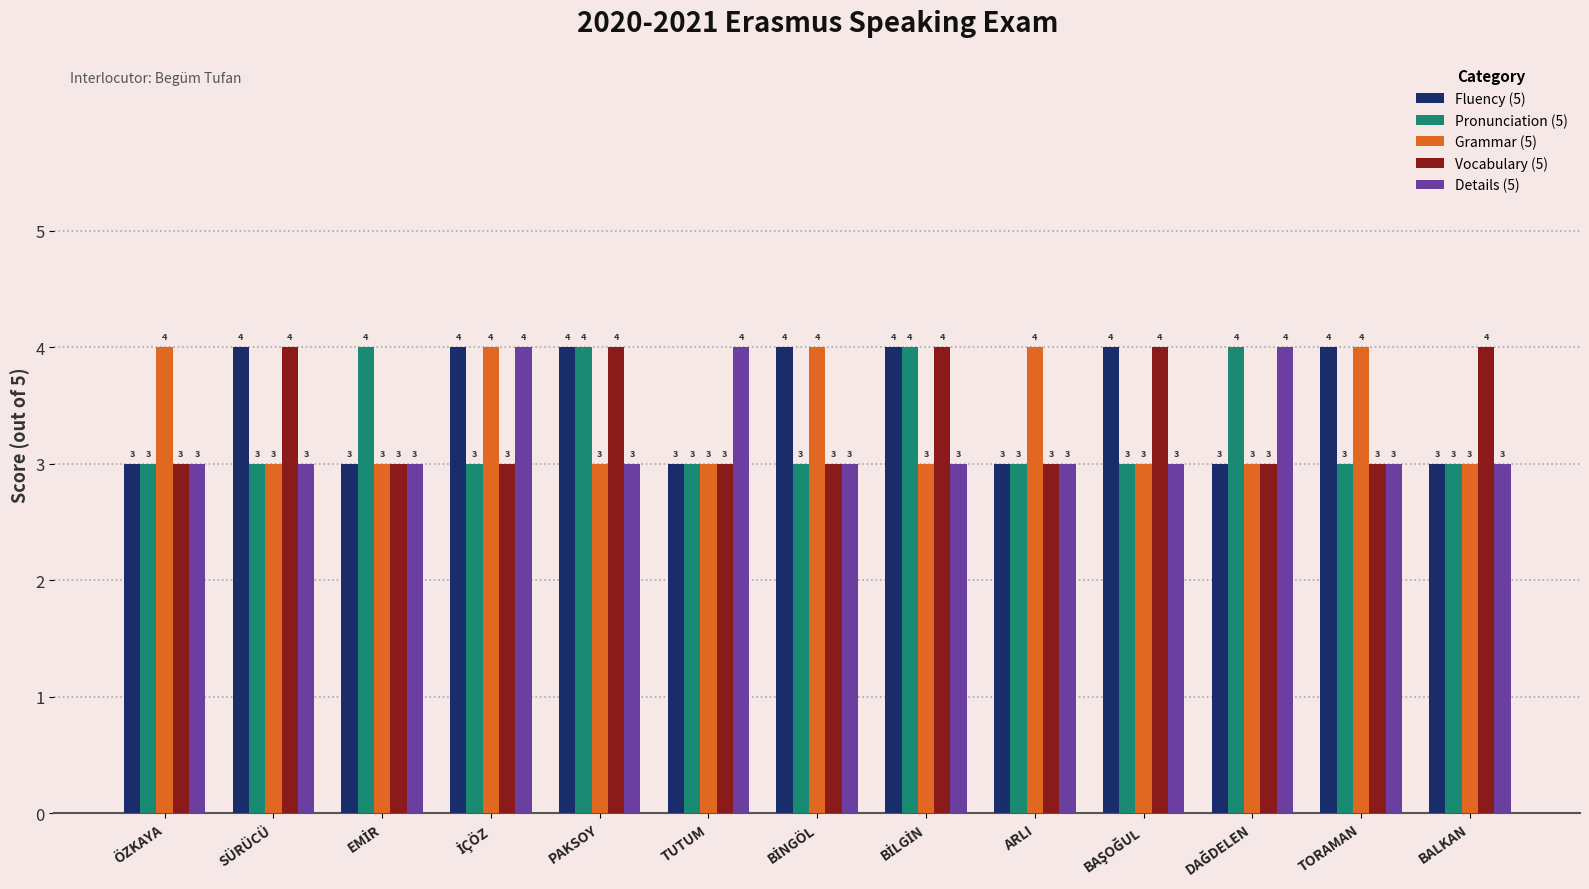

True or false: Grammar (5) has a value of 3 at BALKAN.

True